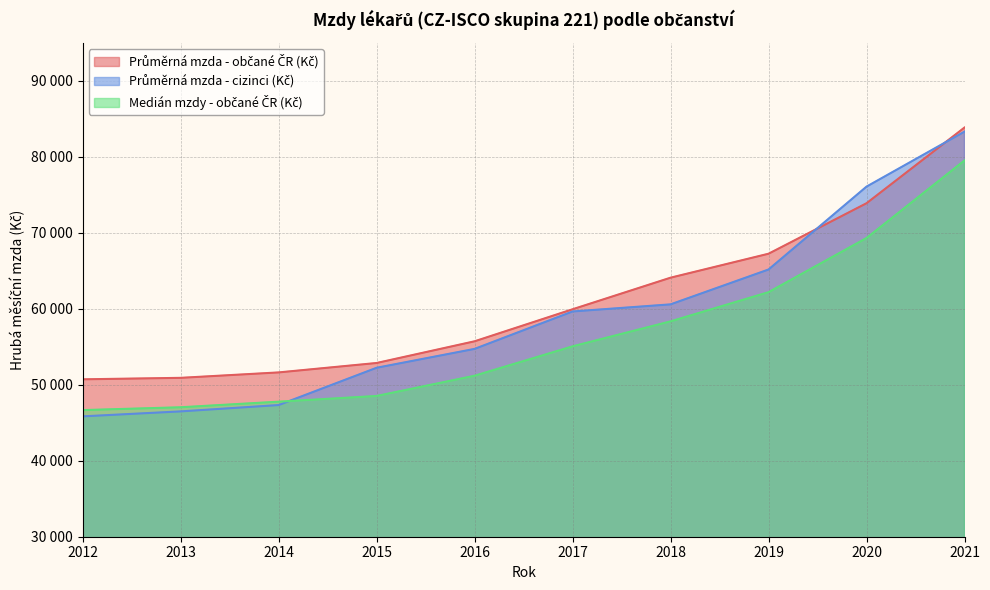

What is the difference between the maximum and minimum values in the Průměrná mzda - cizinci (Kč) series?

37485.9